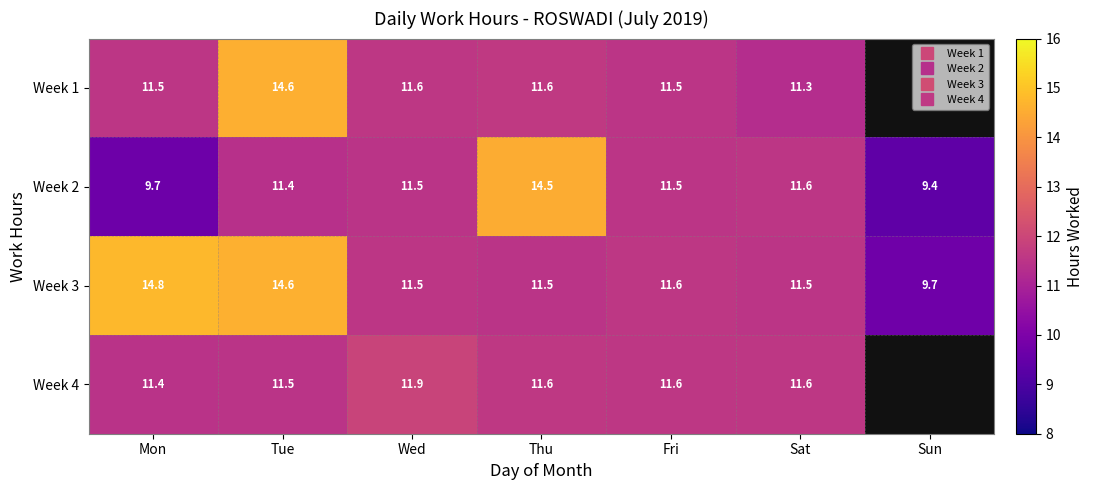

Is it true that Week 1 equals 6.7 at Mon?

False